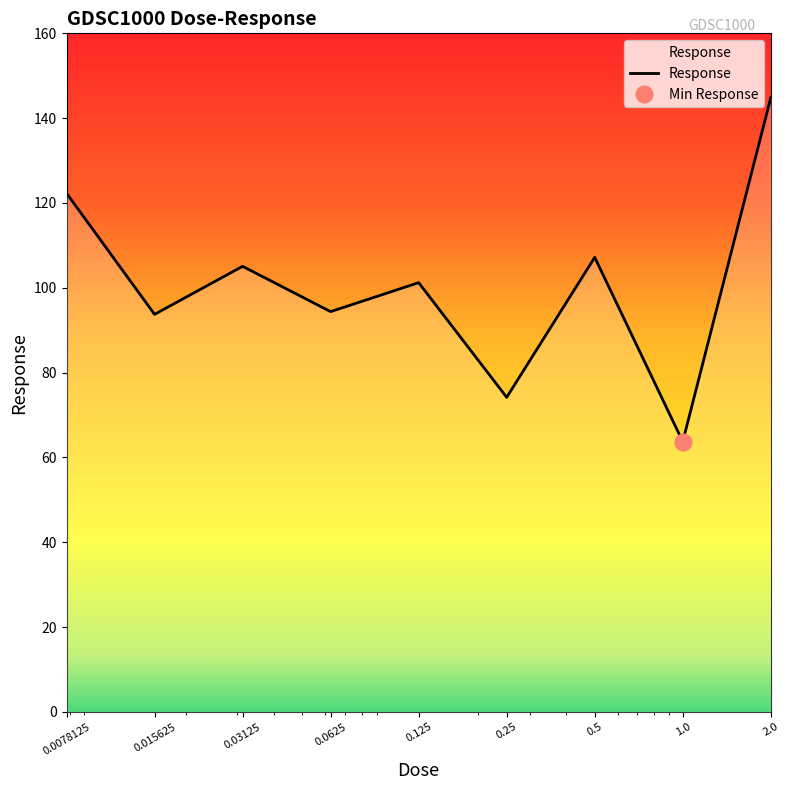

The value at 0.015625 is 25.9. True or false?

False